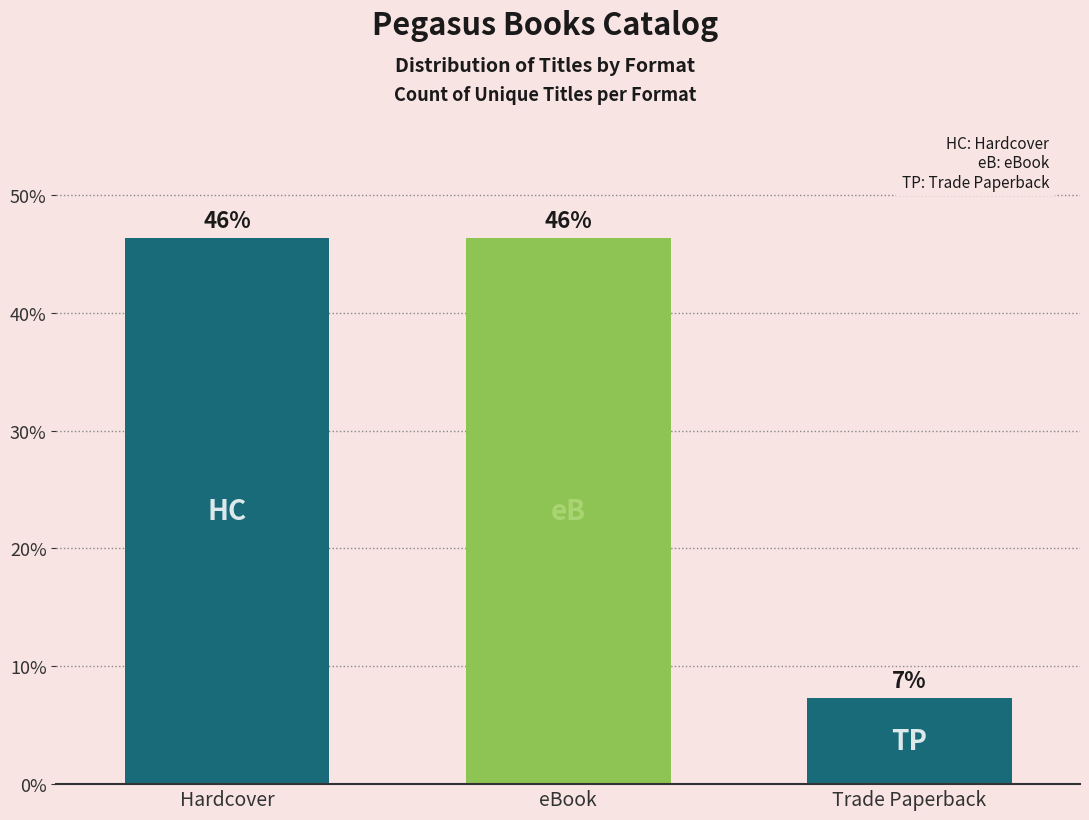

Does the chart contain any negative values?

No